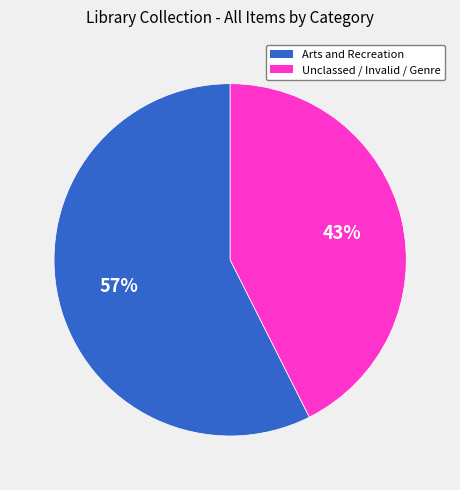

To the nearest percent, what is the average slice percentage?

50%